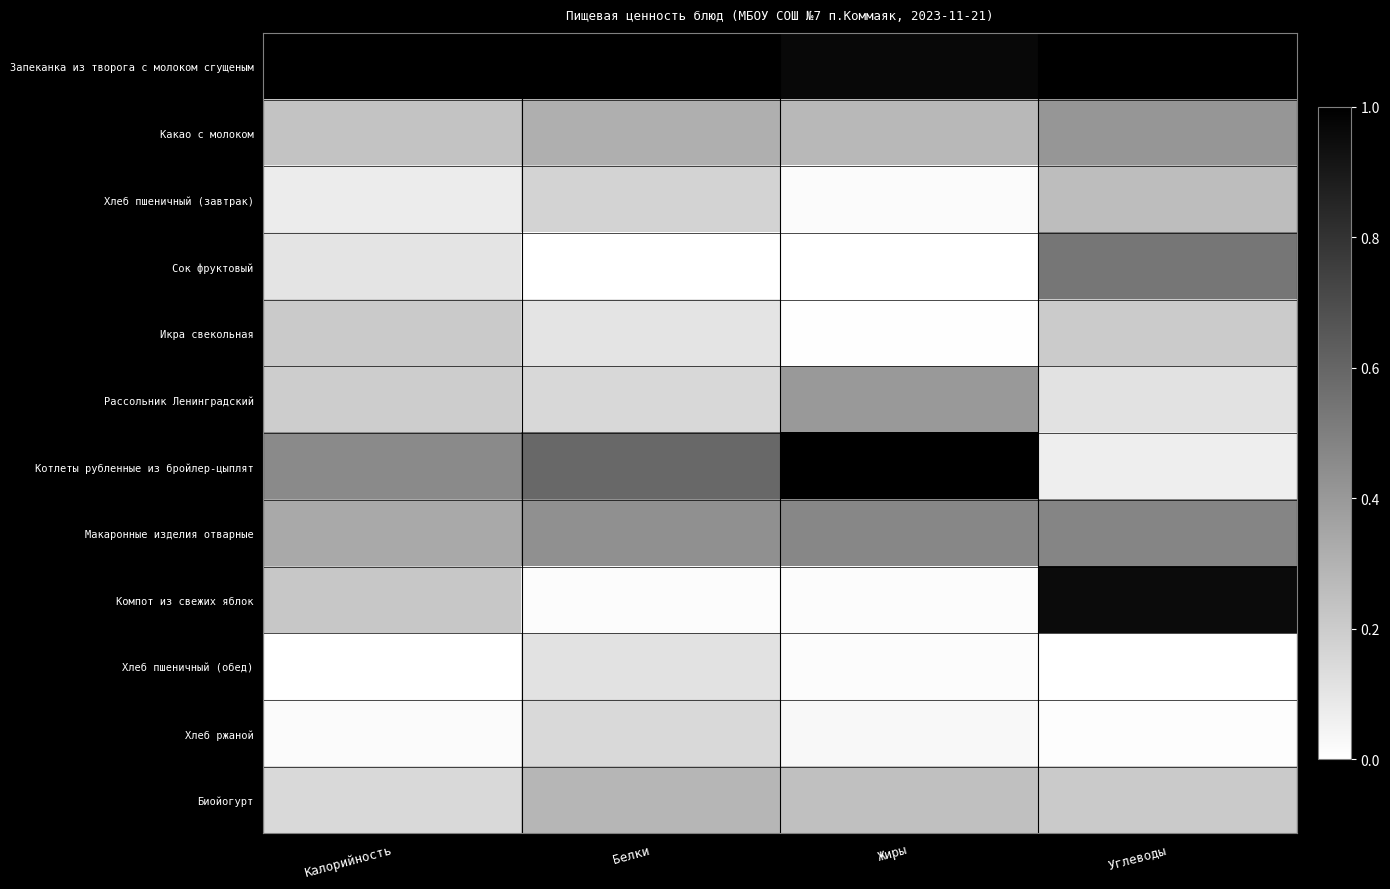

What is the maximum value shown in the chart?

1.0